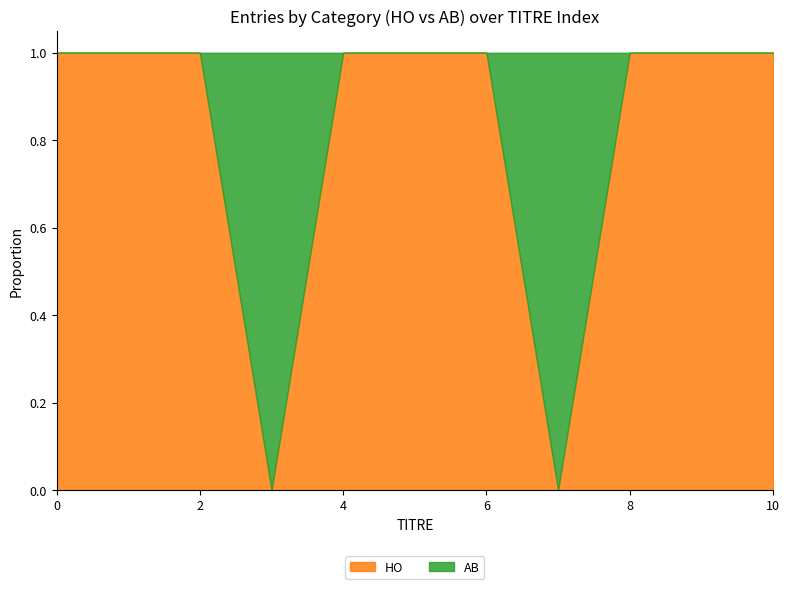

What is the value of the HO point at the 10th from the left?

1